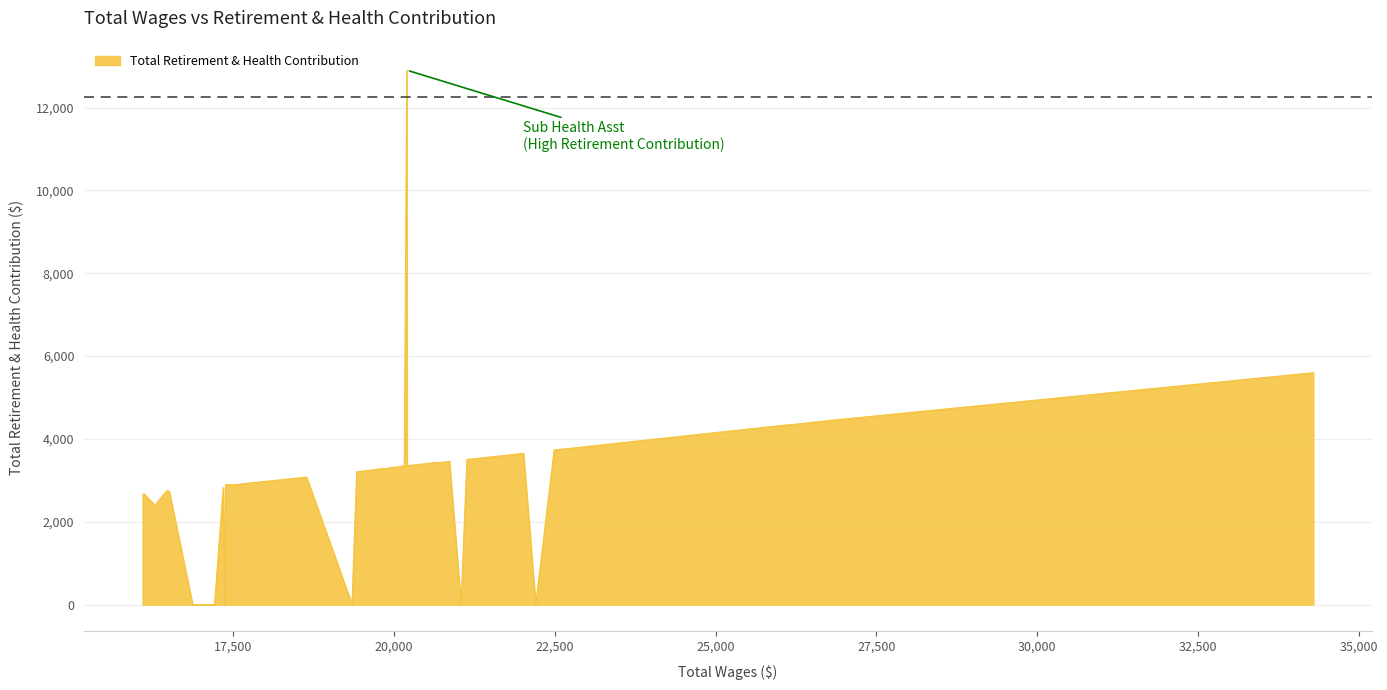

What is the maximum value shown in the chart?

12905